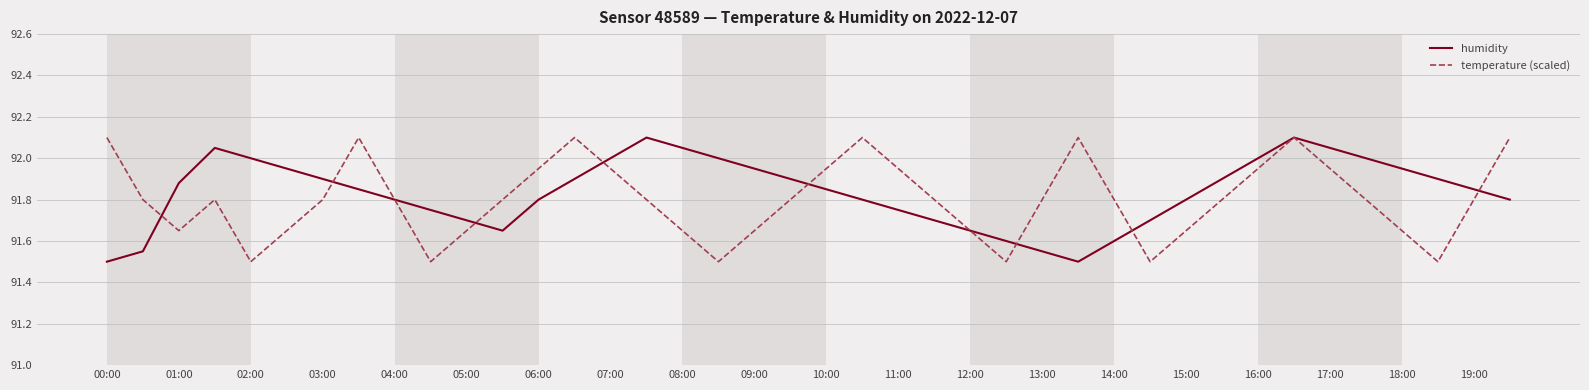

At how many categories does at least one series exceed 91?

40